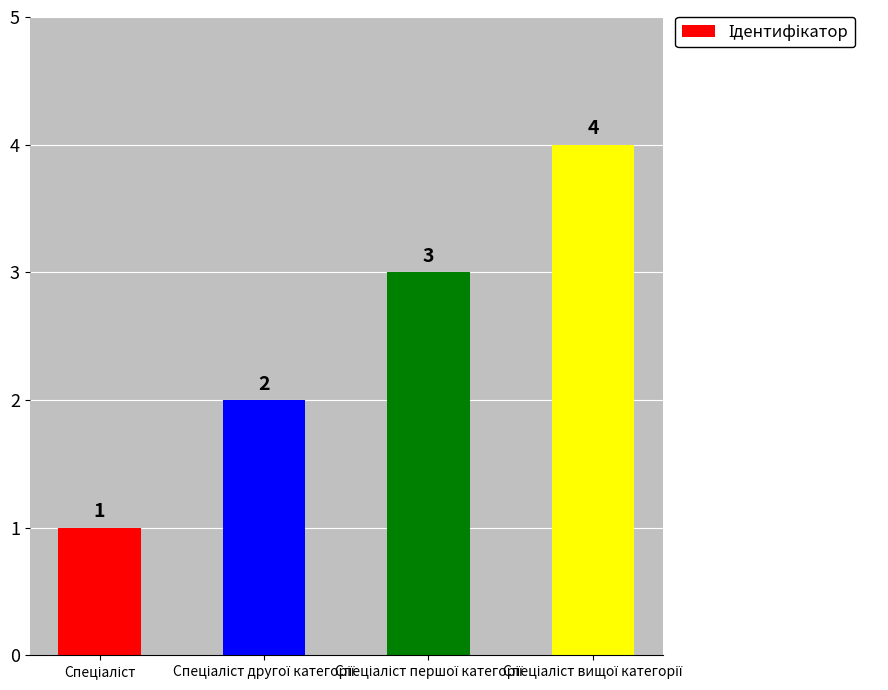

What is the difference between the maximum and minimum values?

3